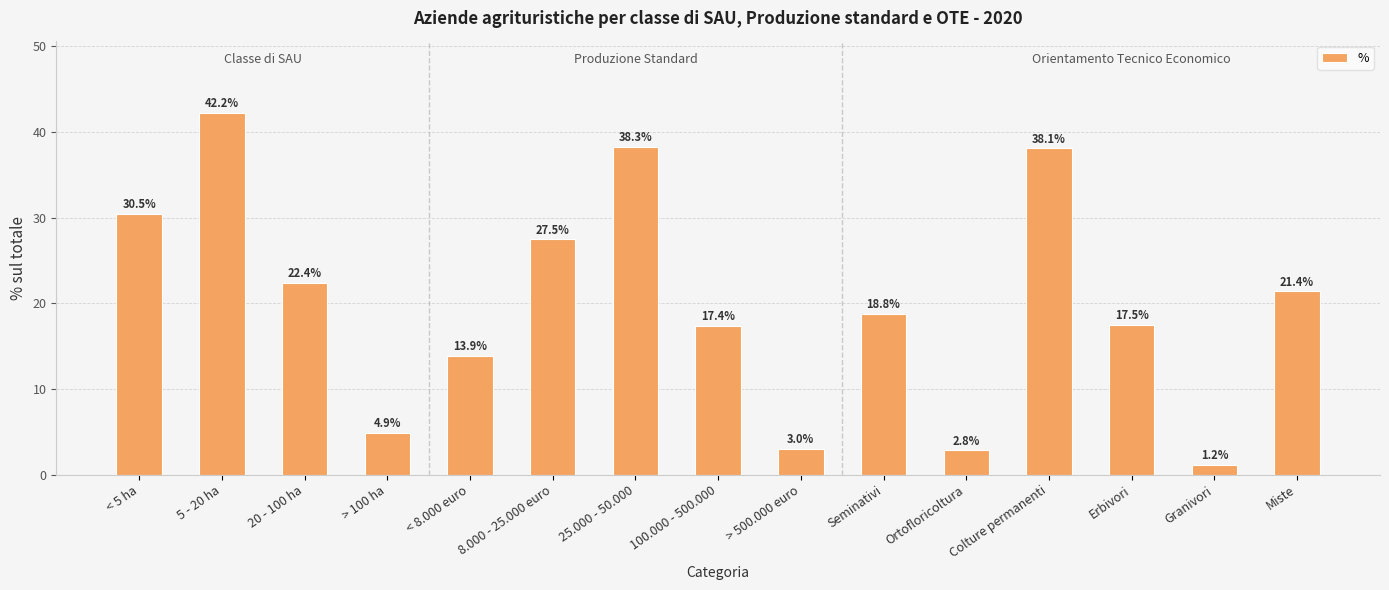

Is it true that the value at 20 - 100 ha is 15.2?

False